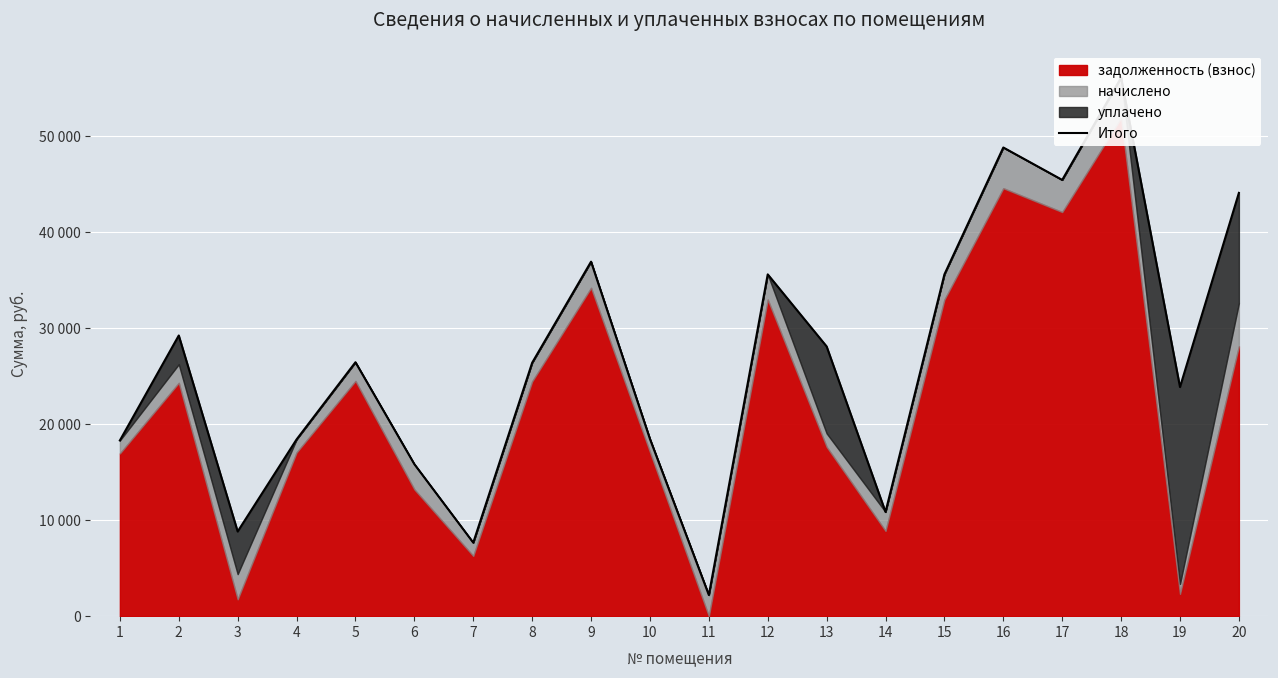

At which category does the data reach its first local valley?

3